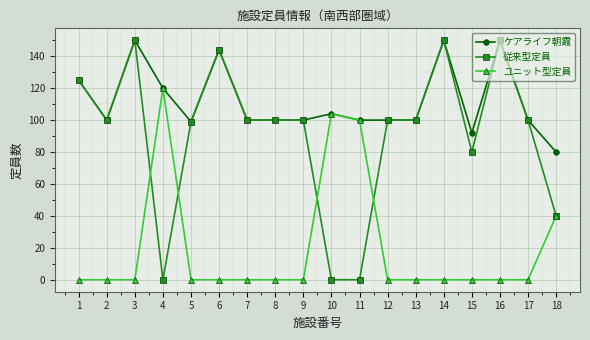

What is the total value across all series at 14?

300